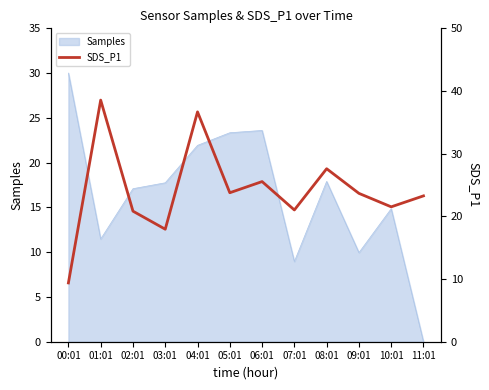

Which category has the highest value across all series?

01:01